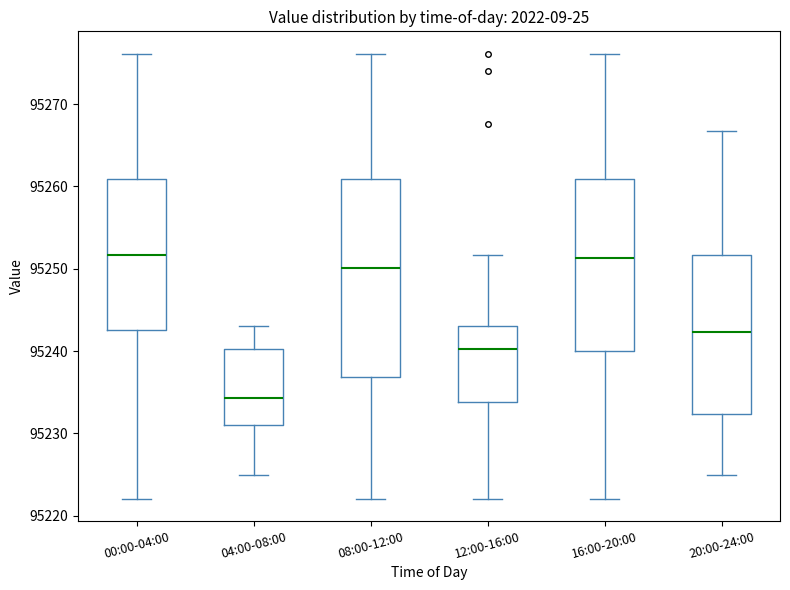

Comparing the boxes themselves (not the whiskers), which one is the tallest?

08:00-12:00